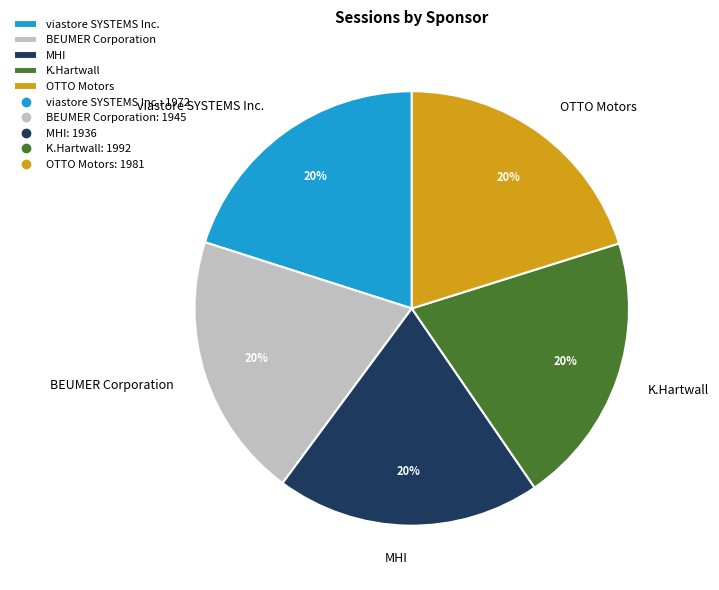

The BEUMER Corporation slice represents 25% of the pie. True or false?

False